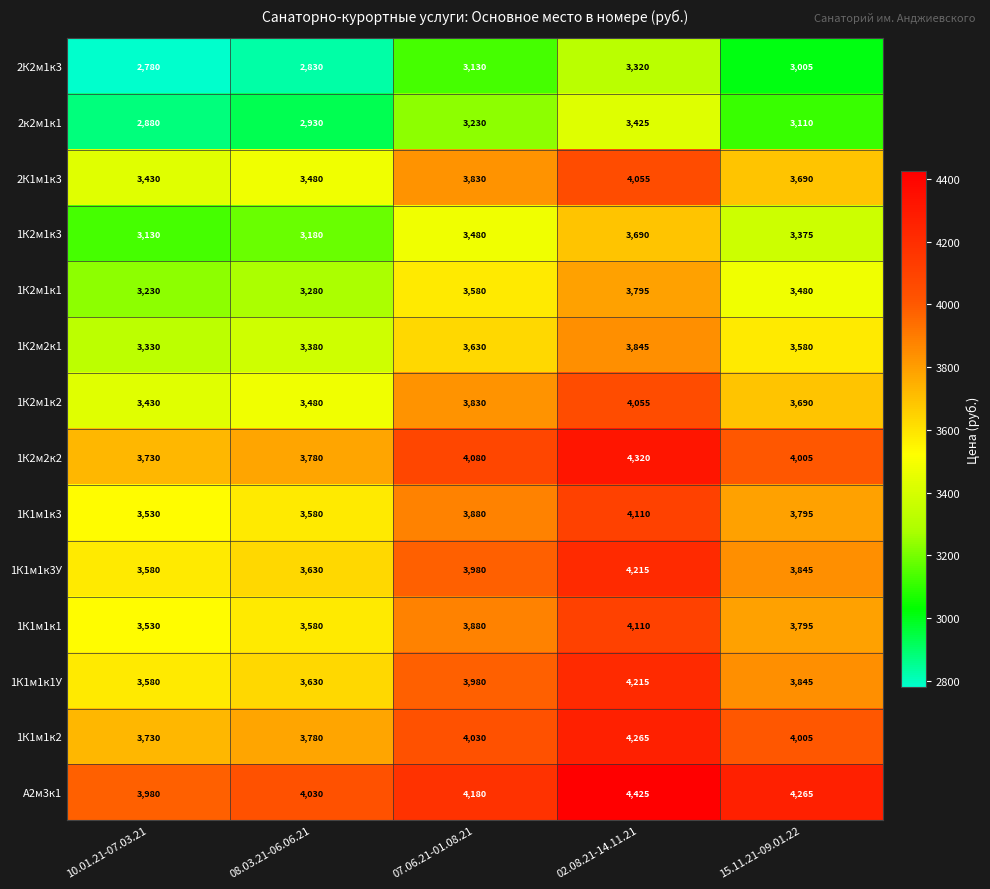

What is the maximum value shown in the chart?

4425